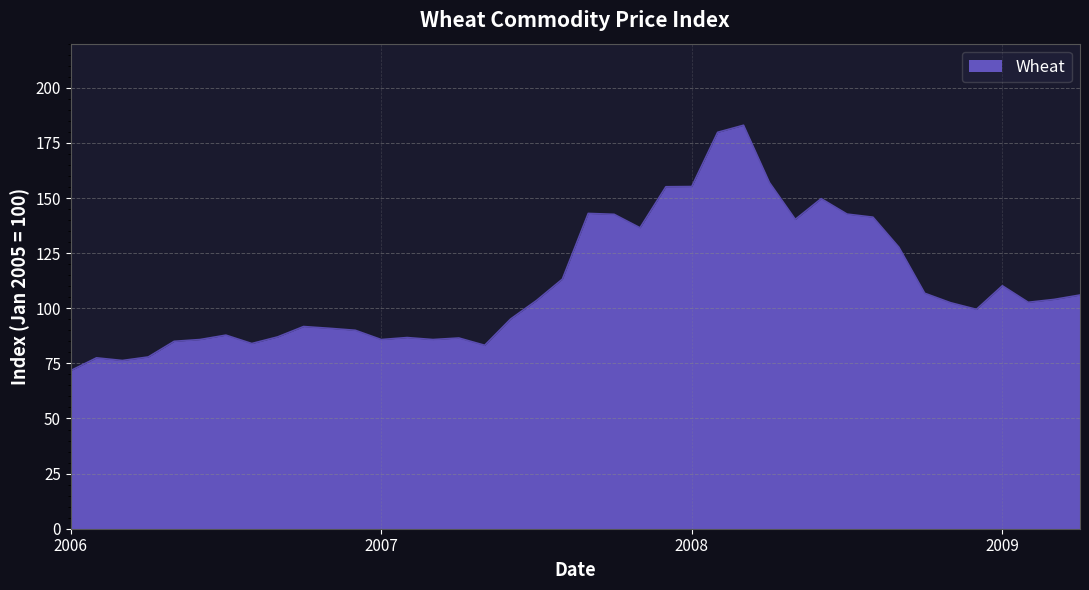

What is the difference between the maximum and minimum values?

111.3